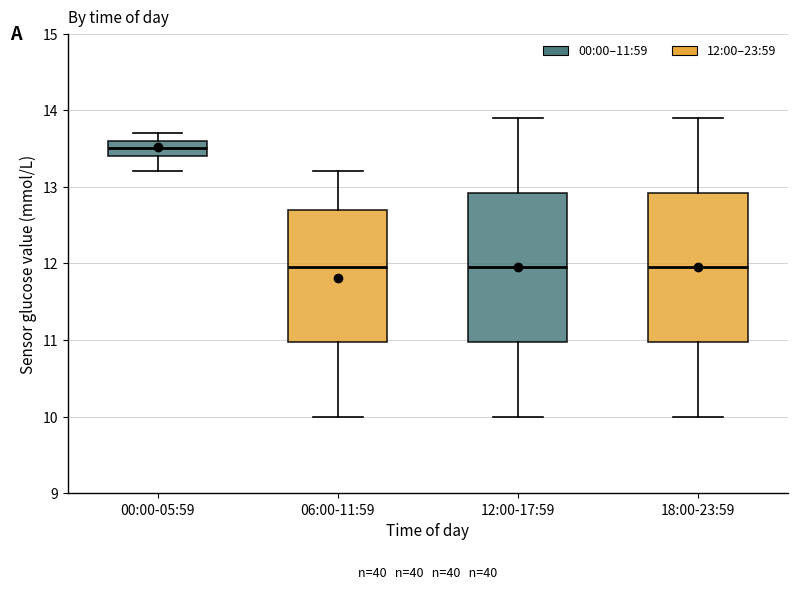

Where does the lower whisker of the box for 06:00-11:59 end on the y-axis? The values are not printed on the chart, so give them approximately, as read against the axis.

10.0